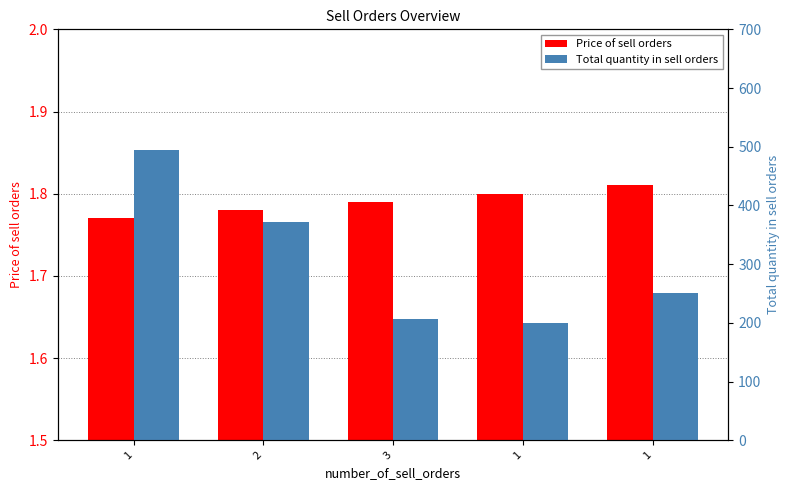

List the series in order of their overall mean, lowest first.

Price of sell orders, Total quantity in sell orders